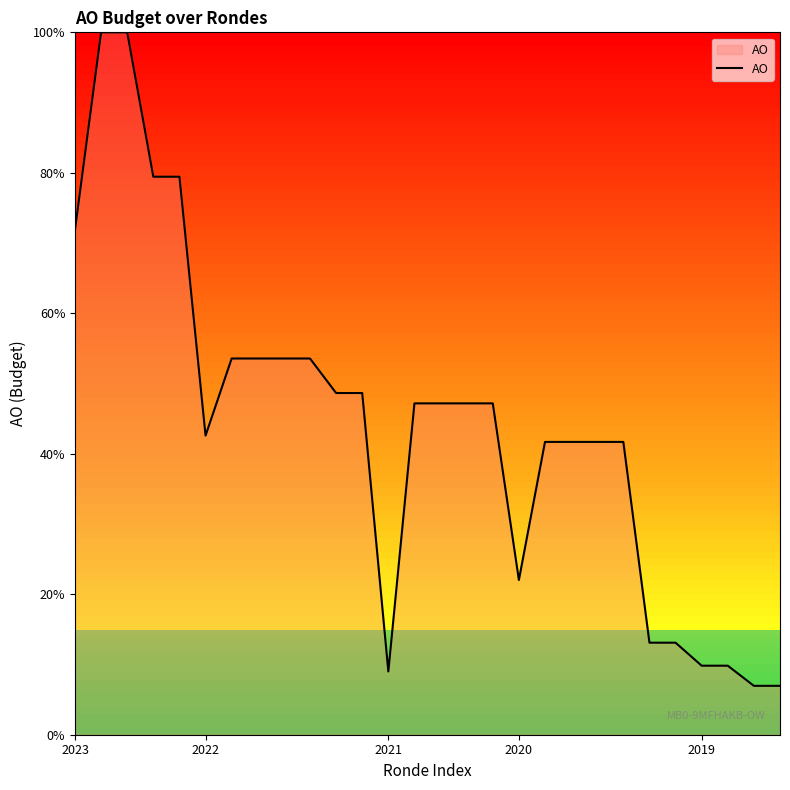

What is the maximum value shown in the chart?

100.0